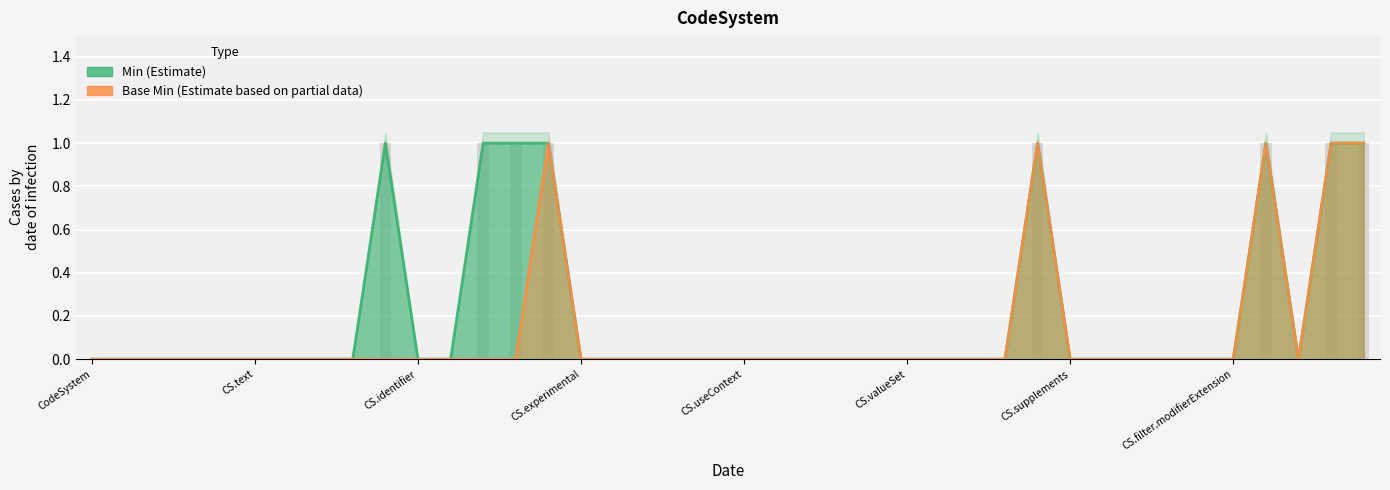

How many positive values does the Base Min series have?

5